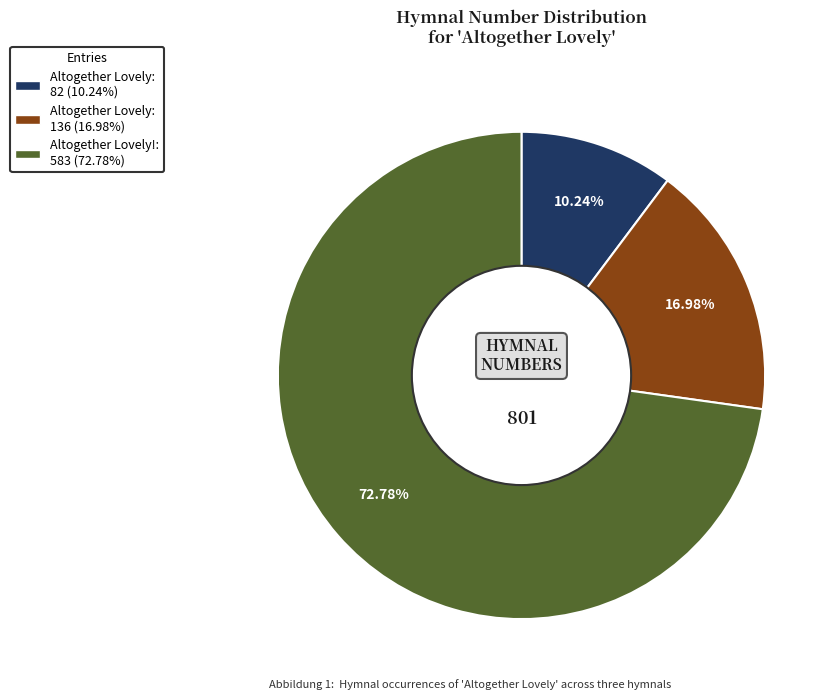

To the nearest percent, what is the difference between the largest and smallest slice percentages?

63%